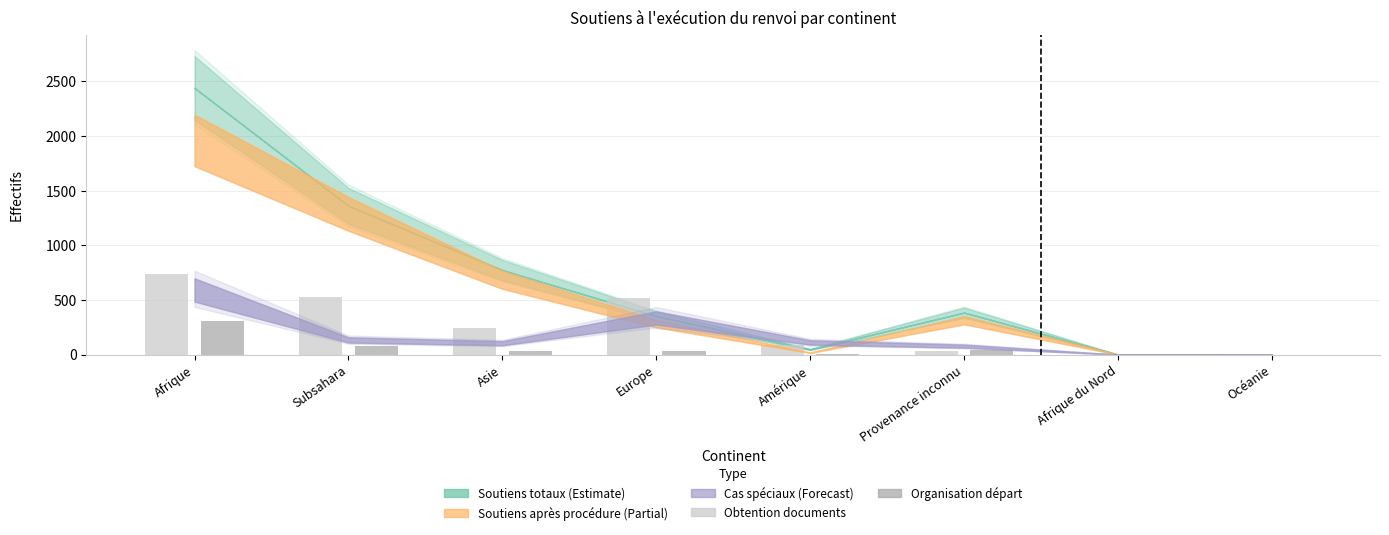

True or false: Organisation départ has a value of 0 at Océanie.

True